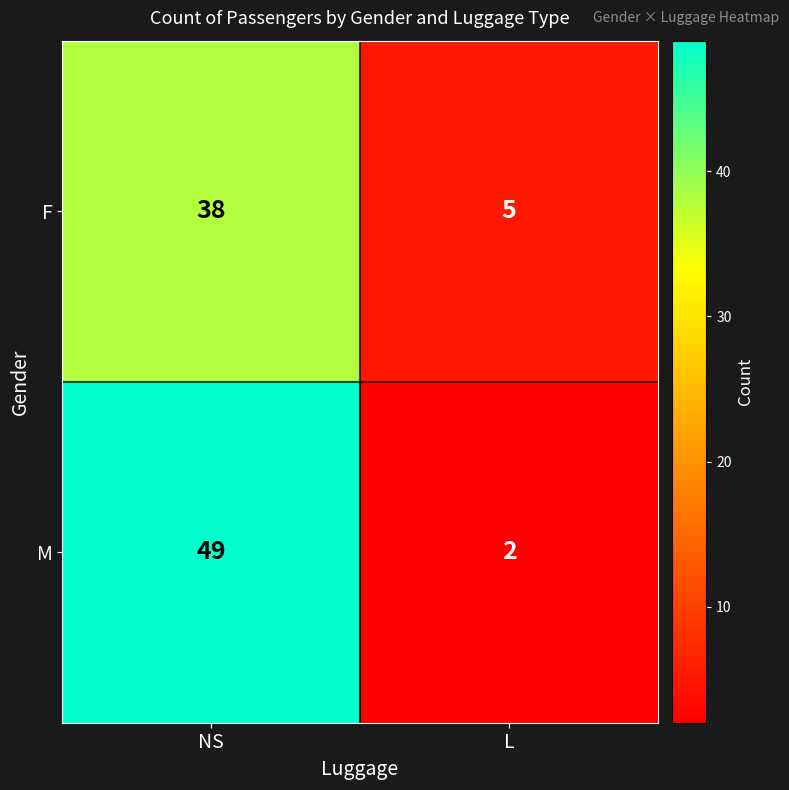

Rank the series by their maximum value, from lowest to highest.

F, M